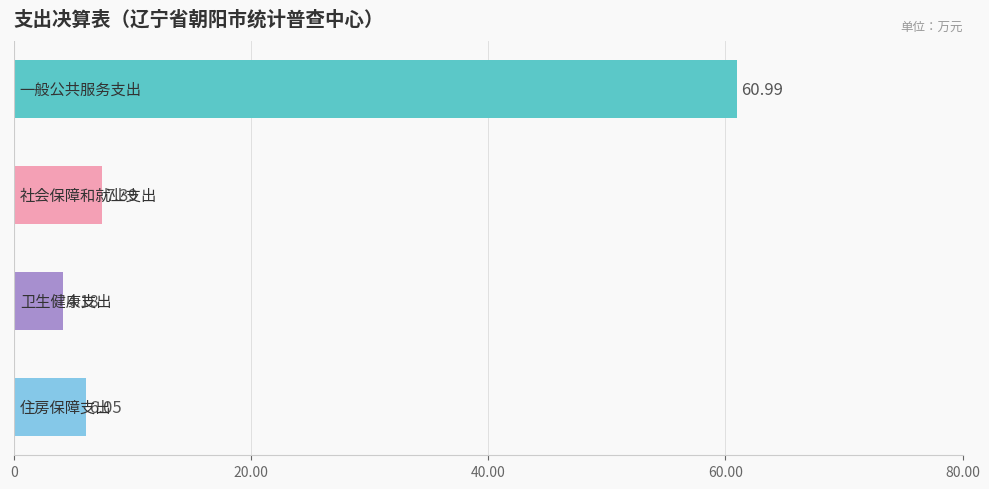

What is the sum of all values?

78.6